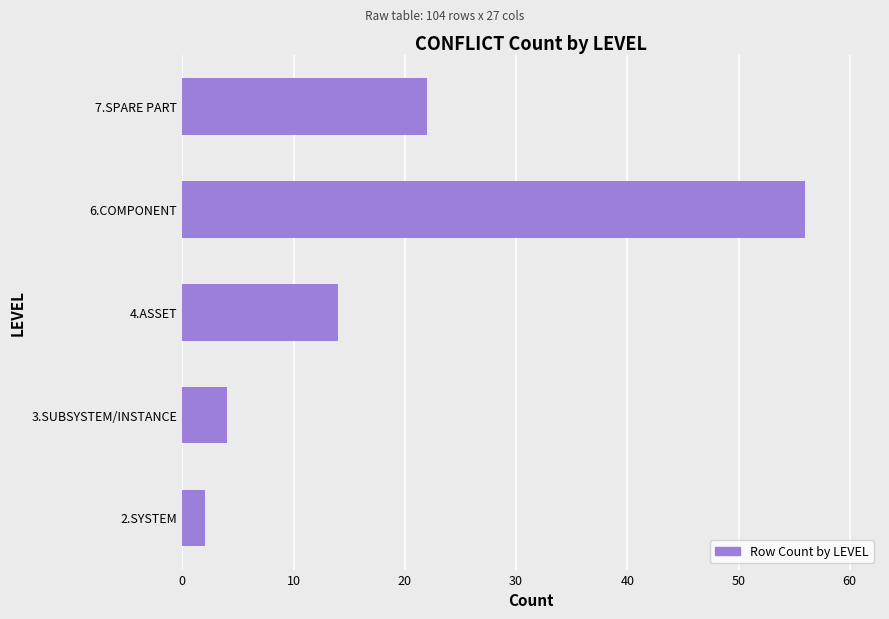

Are the bars horizontal?

Yes